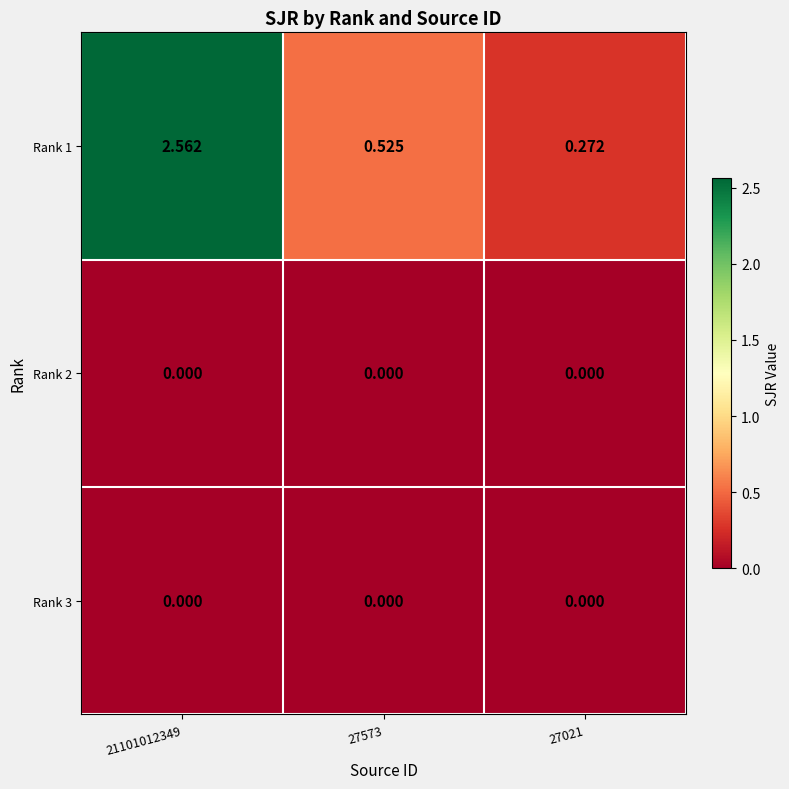

Is the value of Rank 1 at 21101012349 greater than the value of Rank 3 at 27021?

Yes